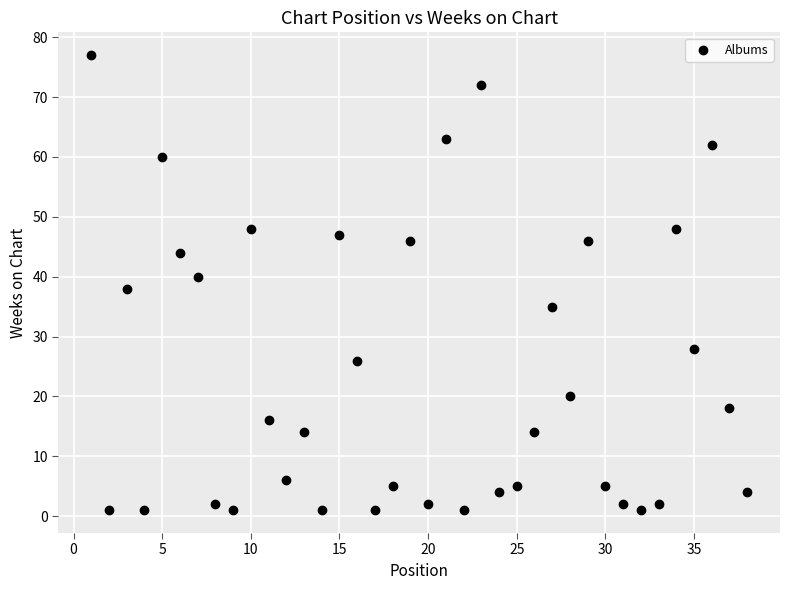

What is the range of Y values (max minus min)?

76